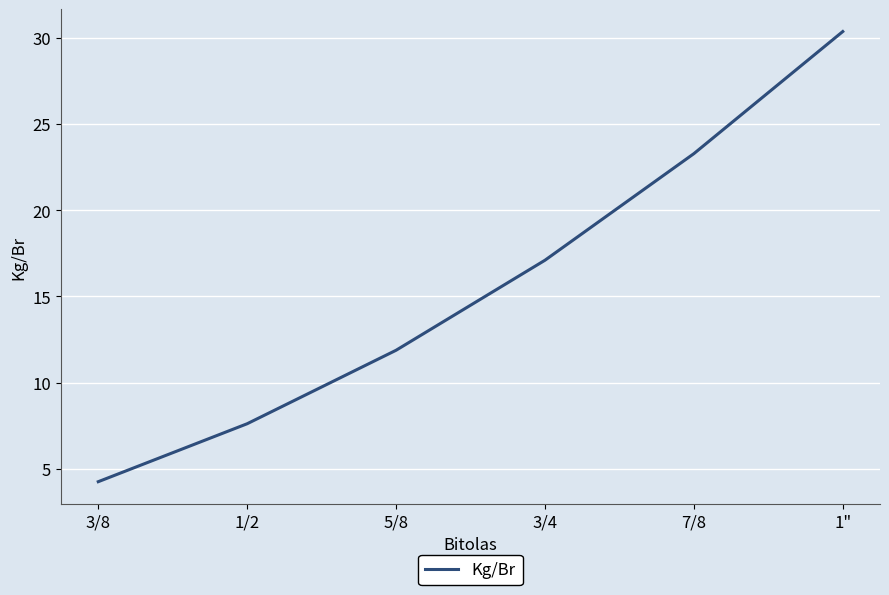

List the labels in order of value, smallest first.

3/8, 1/2, 5/8, 3/4, 7/8, 1"